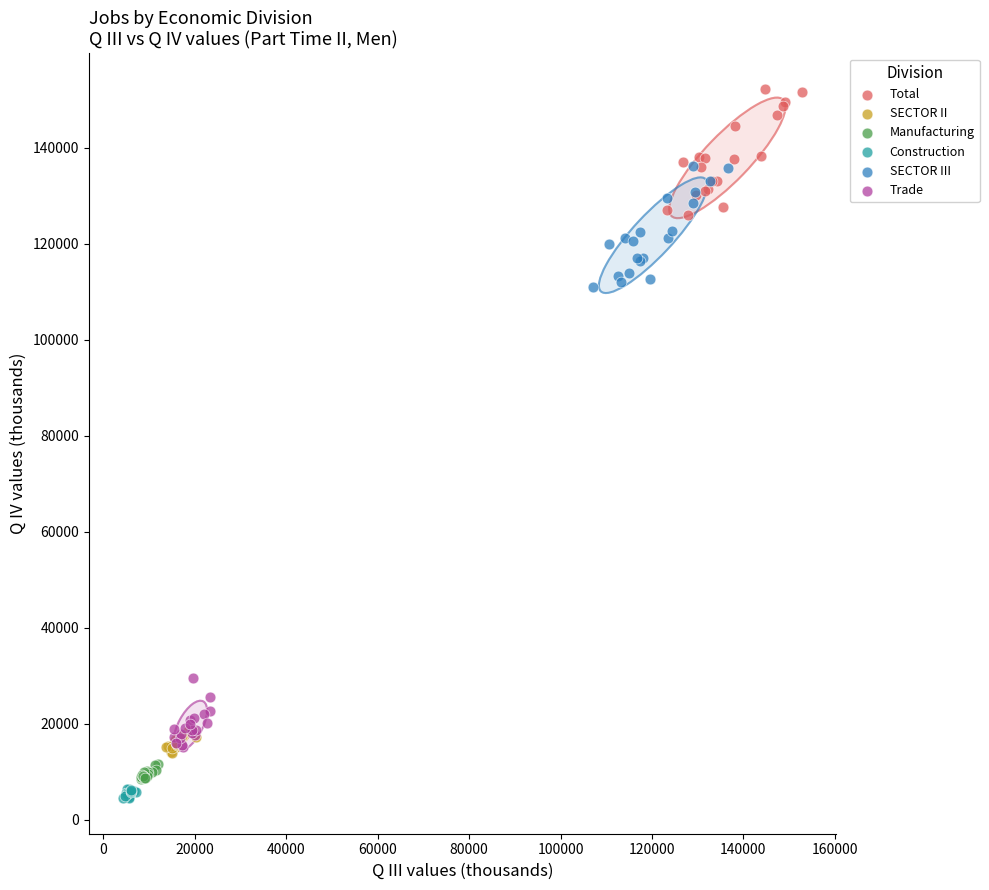

Which series contains the highest Y value?

Total